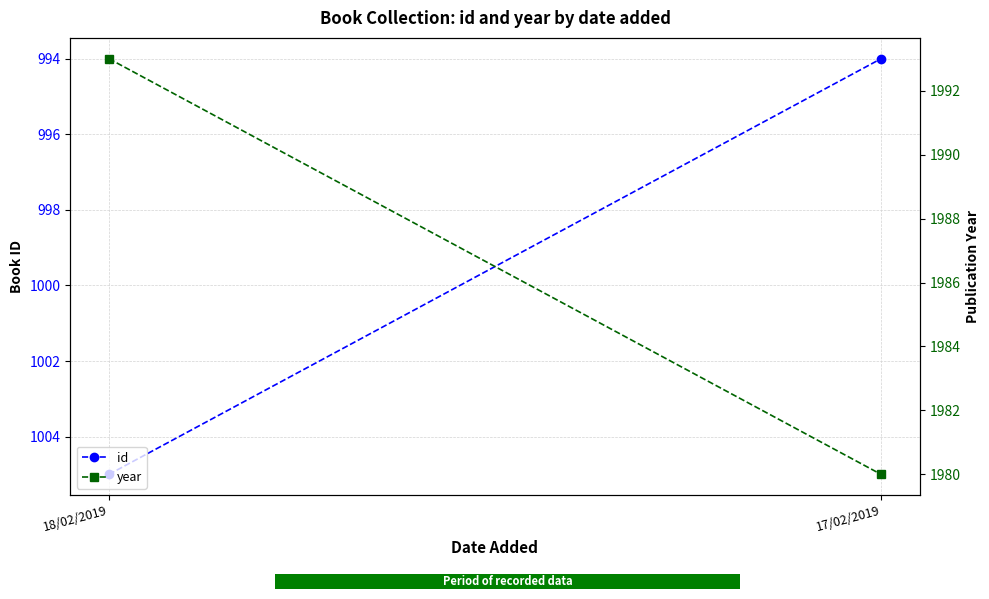

Count the id values in the range 994 to 1005.

2